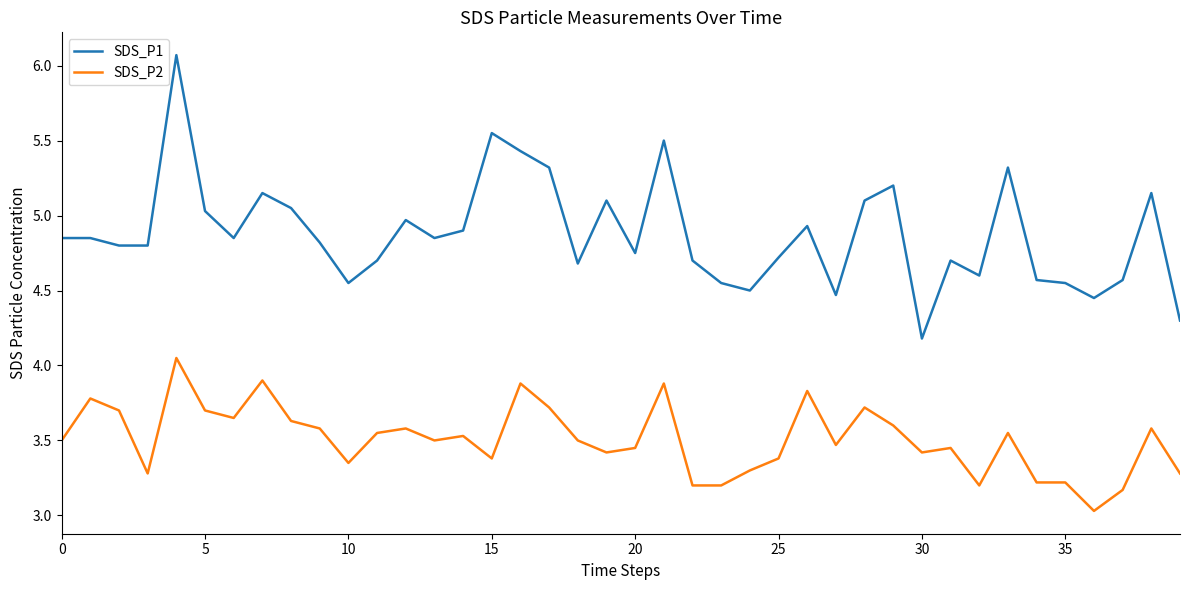

What is the difference between the maximum and minimum values in the SDS_P1 series?

1.9